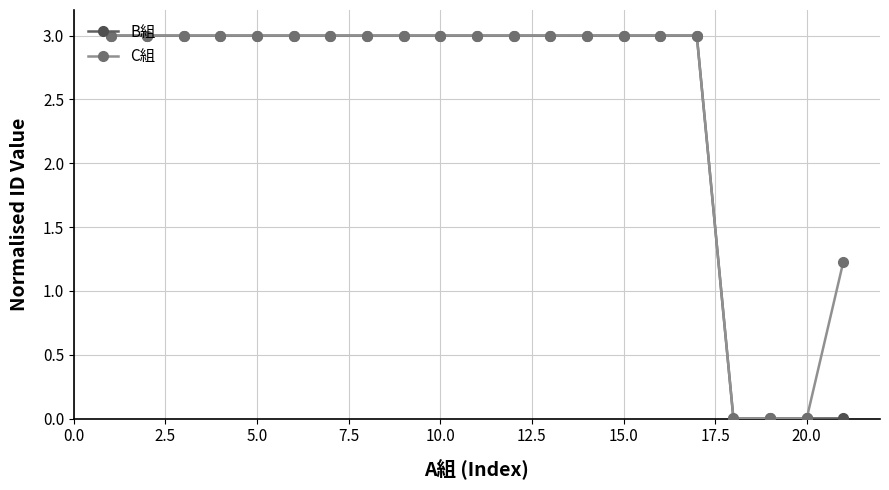

At how many categories does at least one series exceed 2?

17